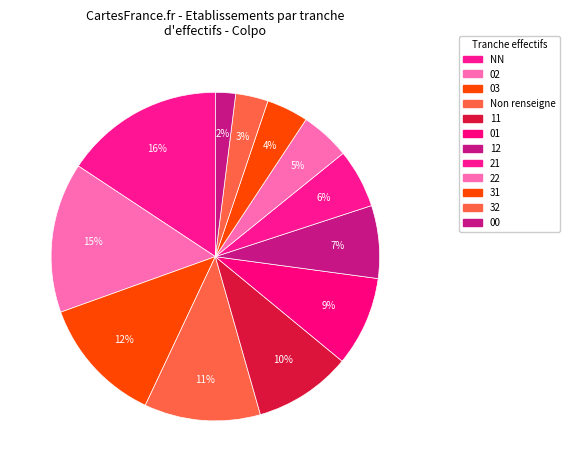

How many segments does this pie chart have?

12